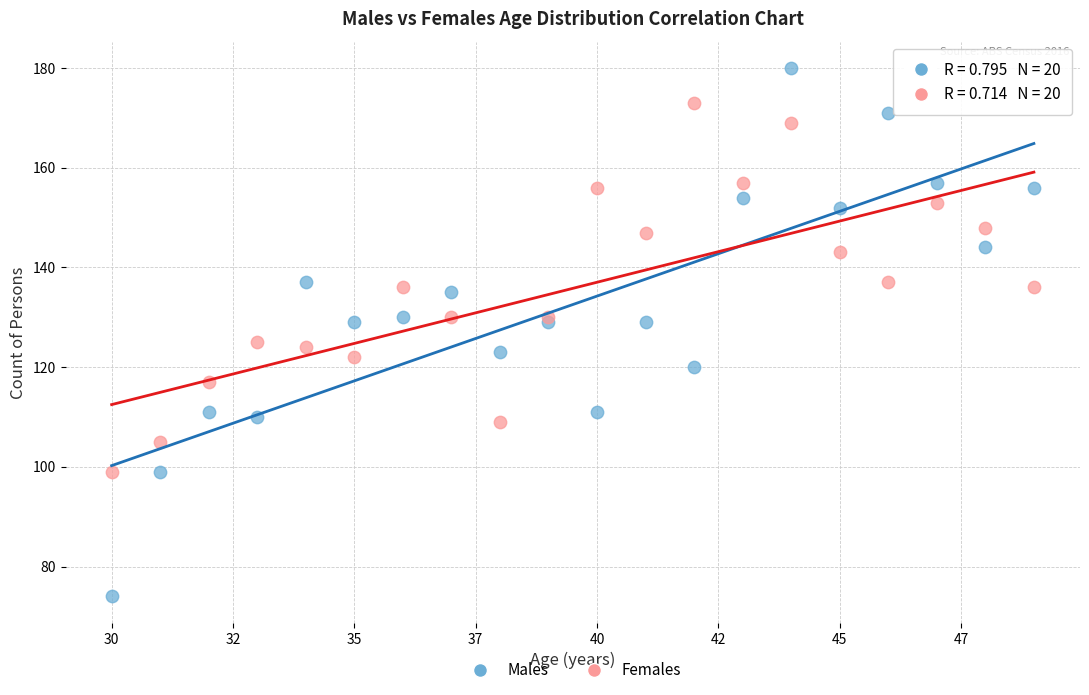

Which series reaches the minimum Y coordinate?

Males